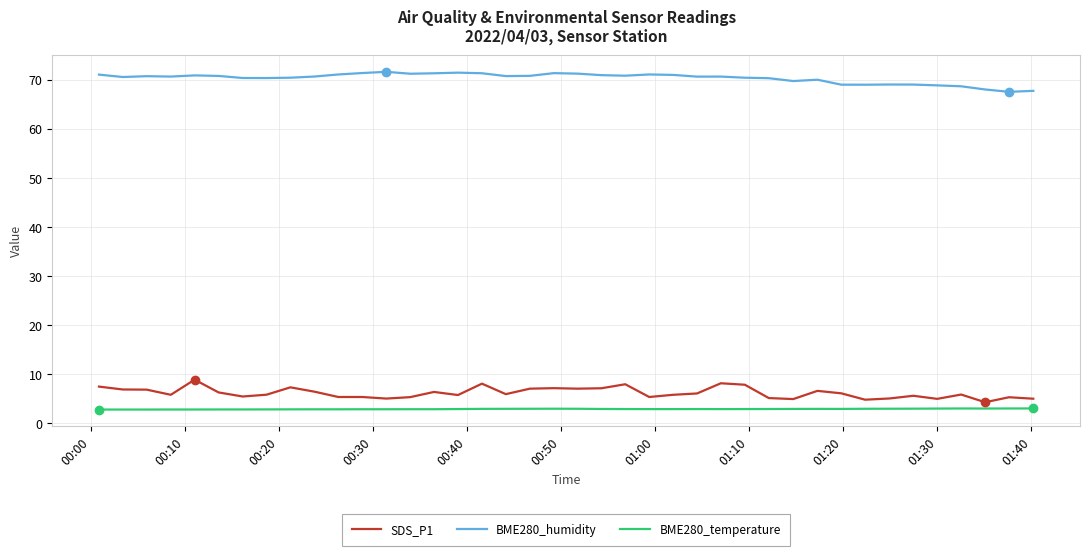

What are all the series names shown in the legend?

SDS_P1, BME280_humidity, BME280_temperature